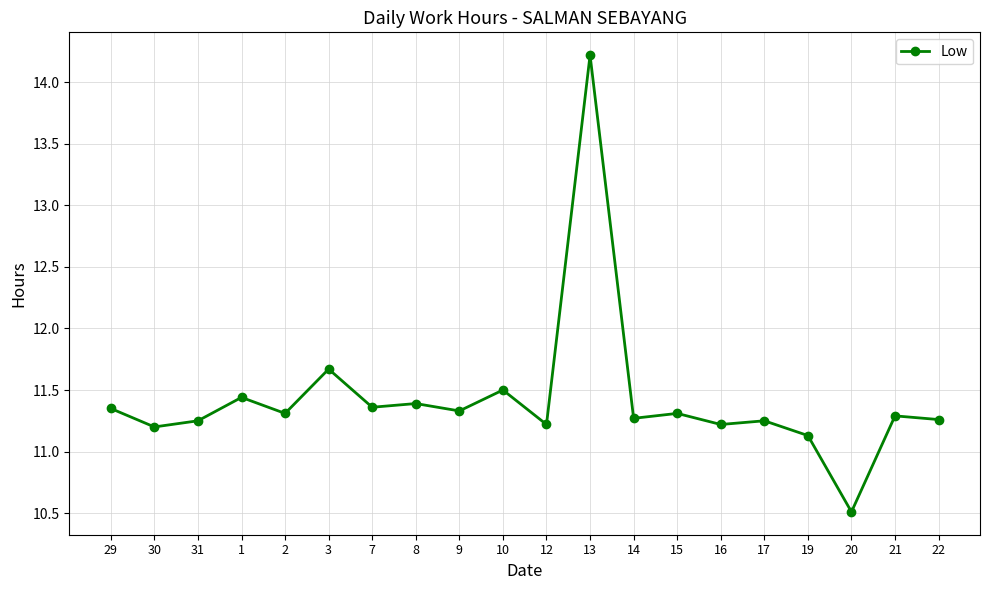

How many categories are shown in the chart?

20